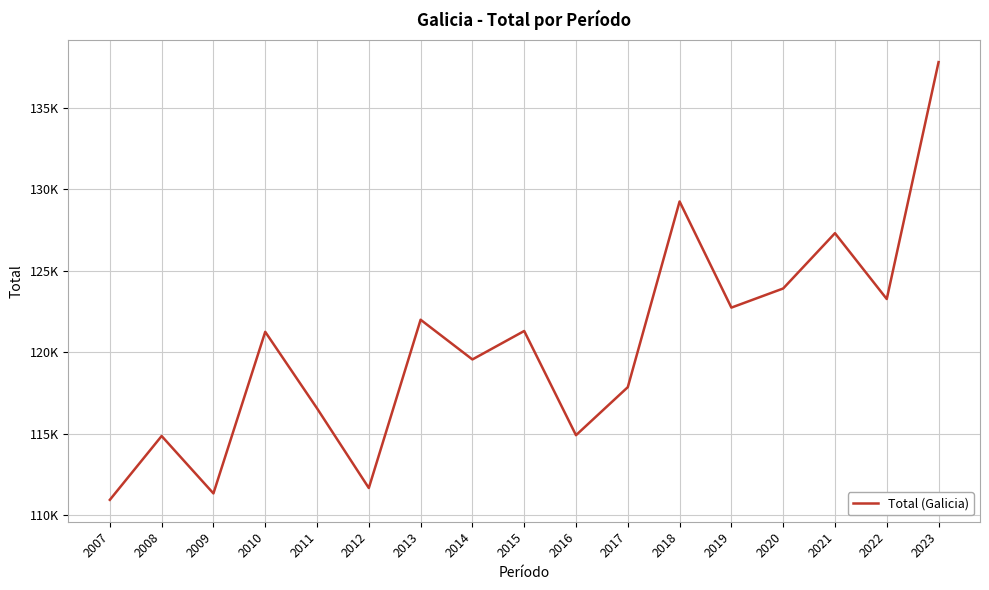

Does the chart display data point markers on the line(s)?

No